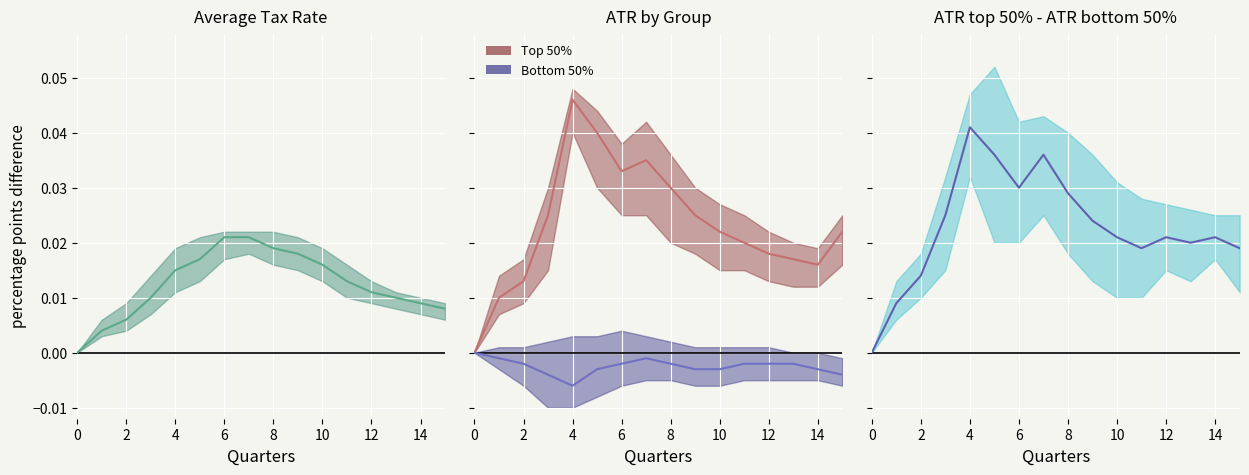

The value of ATR top 50% - ATR bottom 50% at 8 is 0.0. True or false?

False